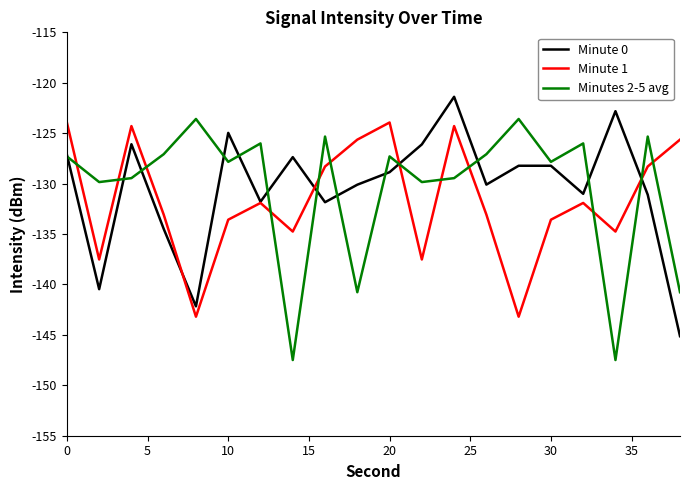

True or false: Minute 1 and Minutes 2-5 avg intersect in this chart.

True